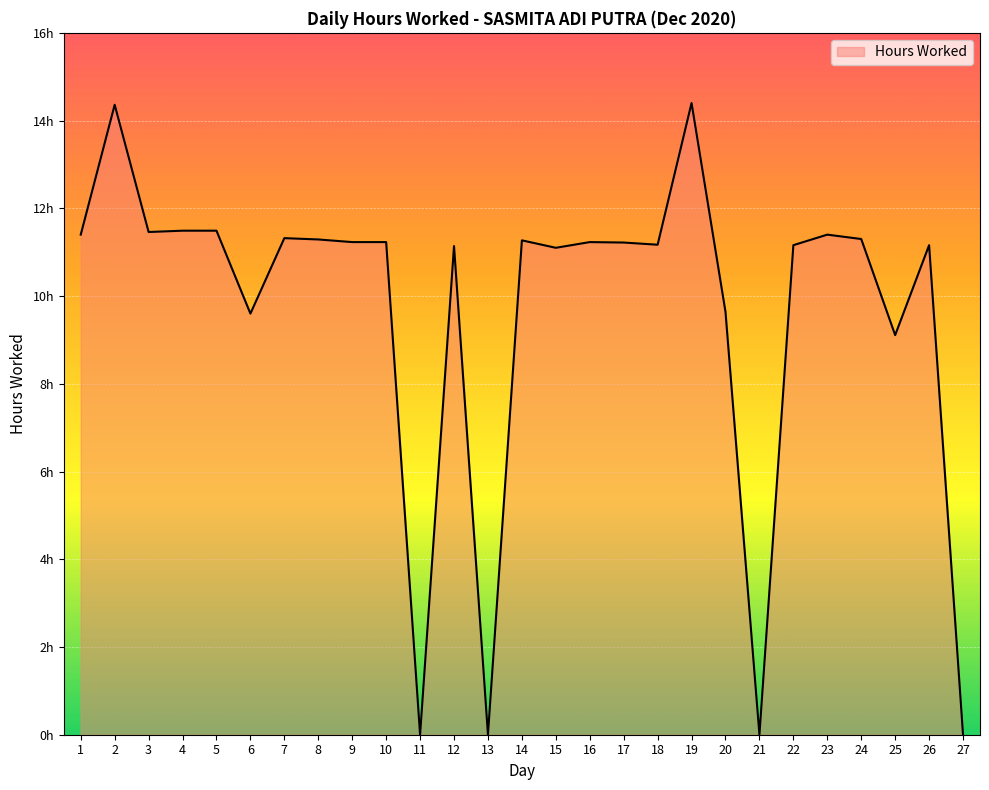

How many interior local peaks (higher than both neighbors) does the data have?

8